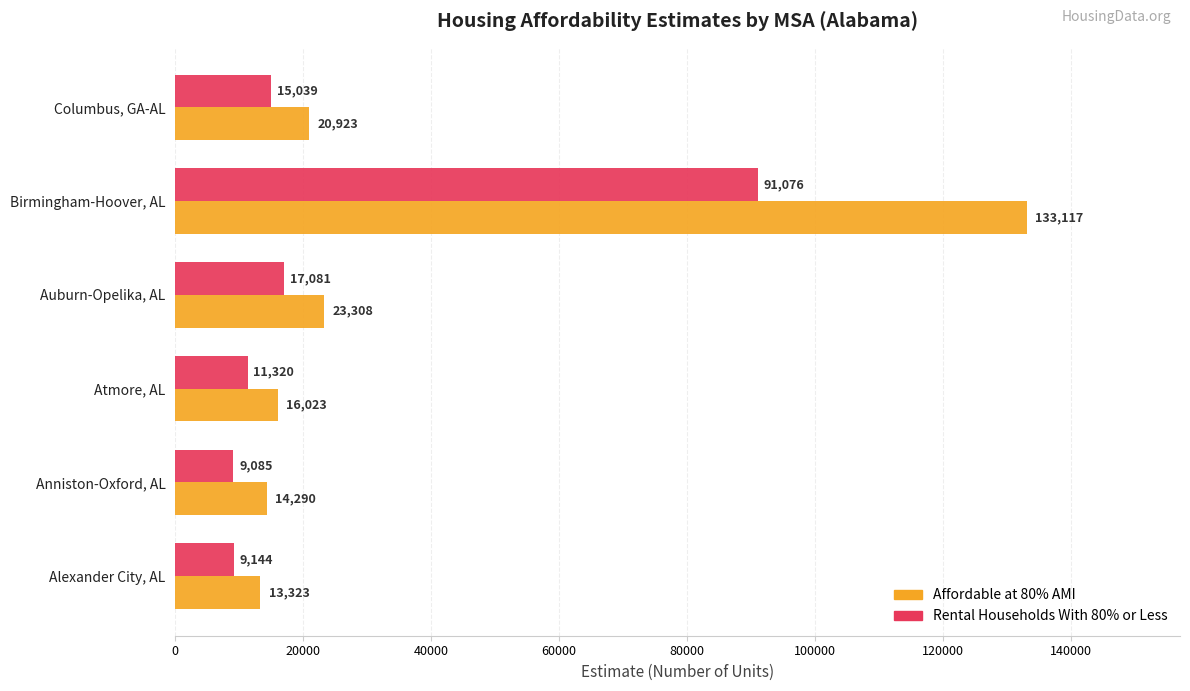

Rank the series by their average value, from highest to lowest.

Affordable at 80% AMI, Rental Households With 80% or Less